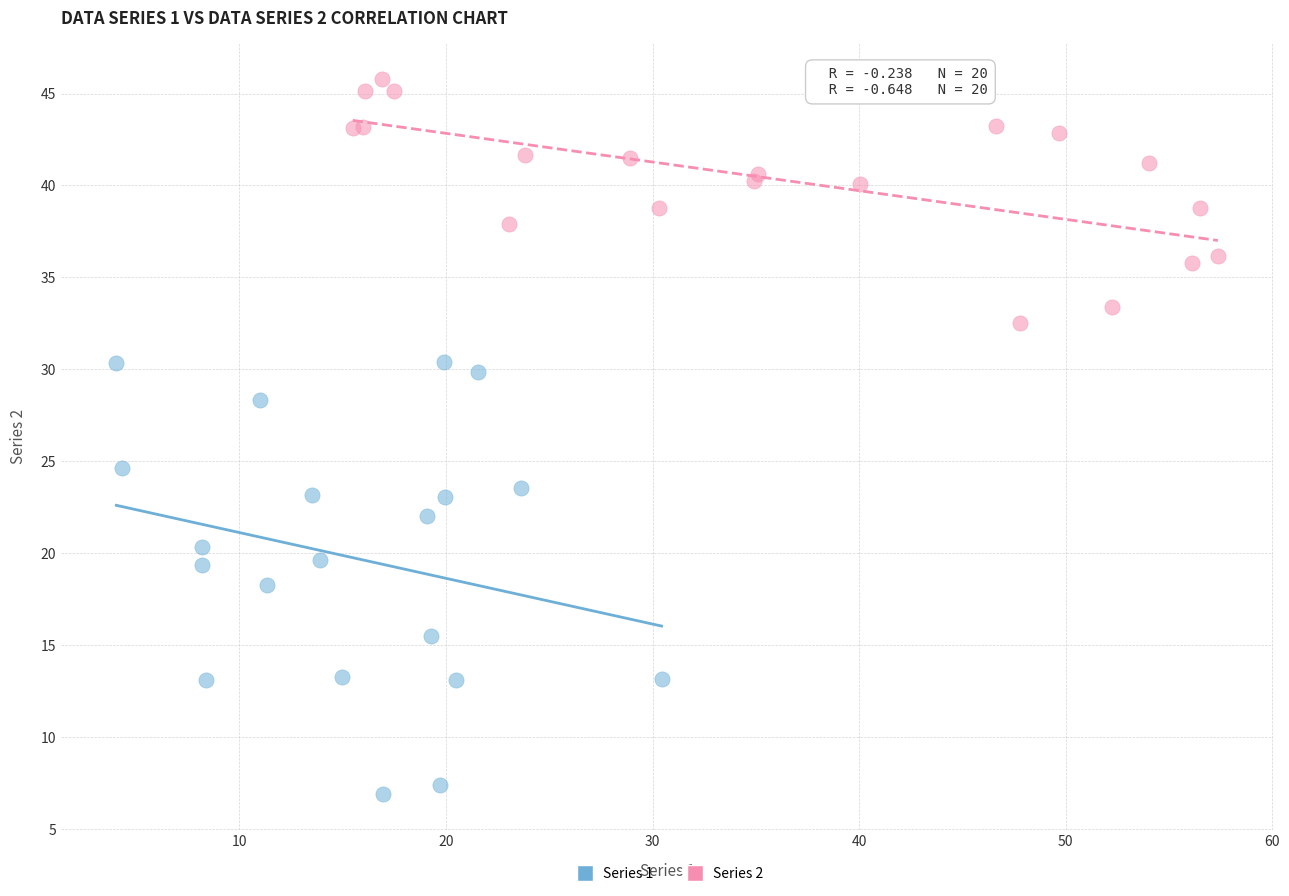

Which series has the largest Y range (max minus min)?

Series 1